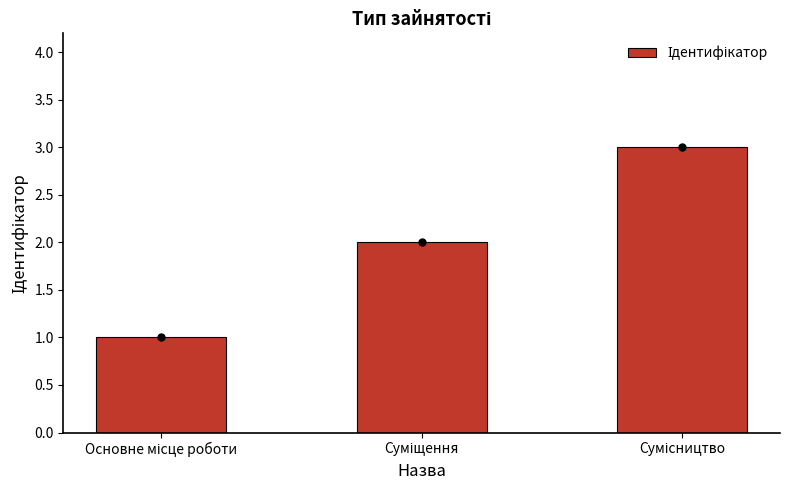

Which has a higher value, Суміщення or Основне місце роботи?

Суміщення